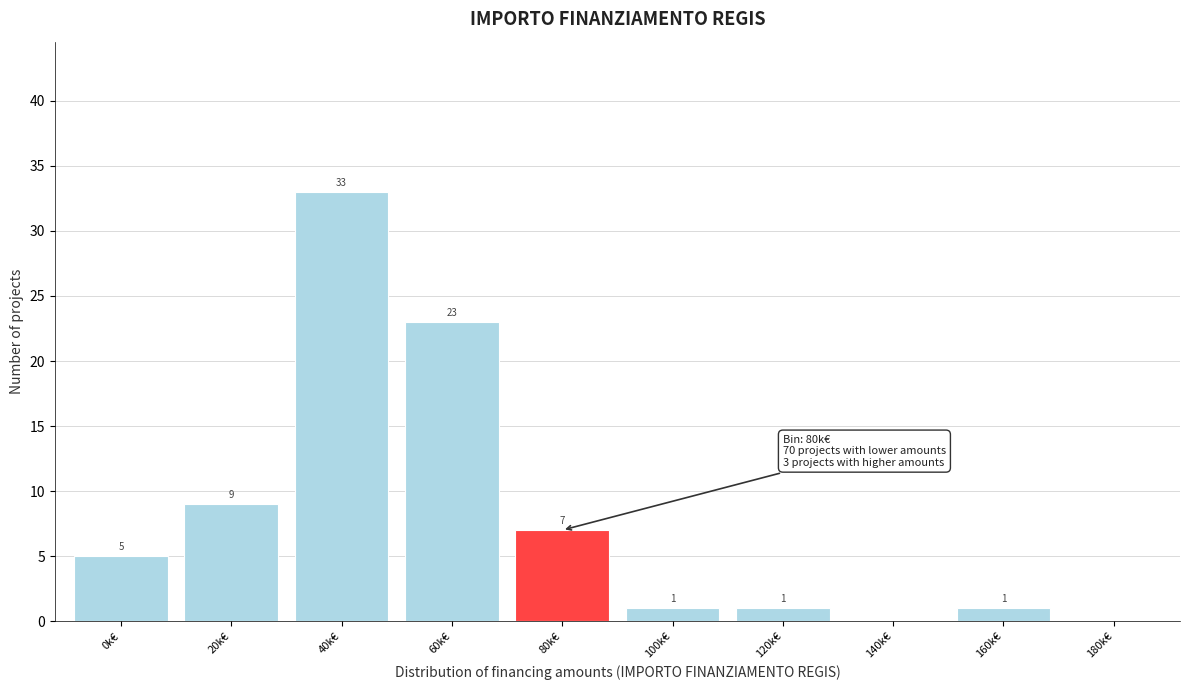

Reading right to left, transcribe all the data shown in this chart.

180k€=0	160k€=1	140k€=0	120k€=1	100k€=1	80k€=7	60k€=23	40k€=33	20k€=9	0k€=5